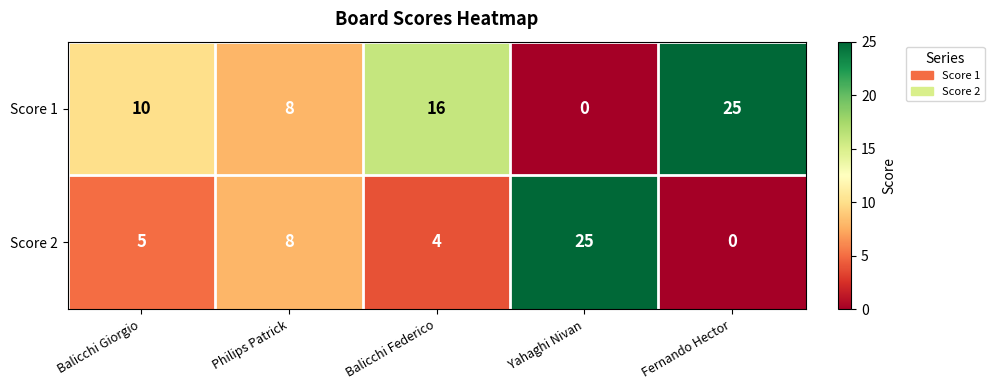

The Score 2 series shows 5 at Balicchi Giorgio. True or false?

True